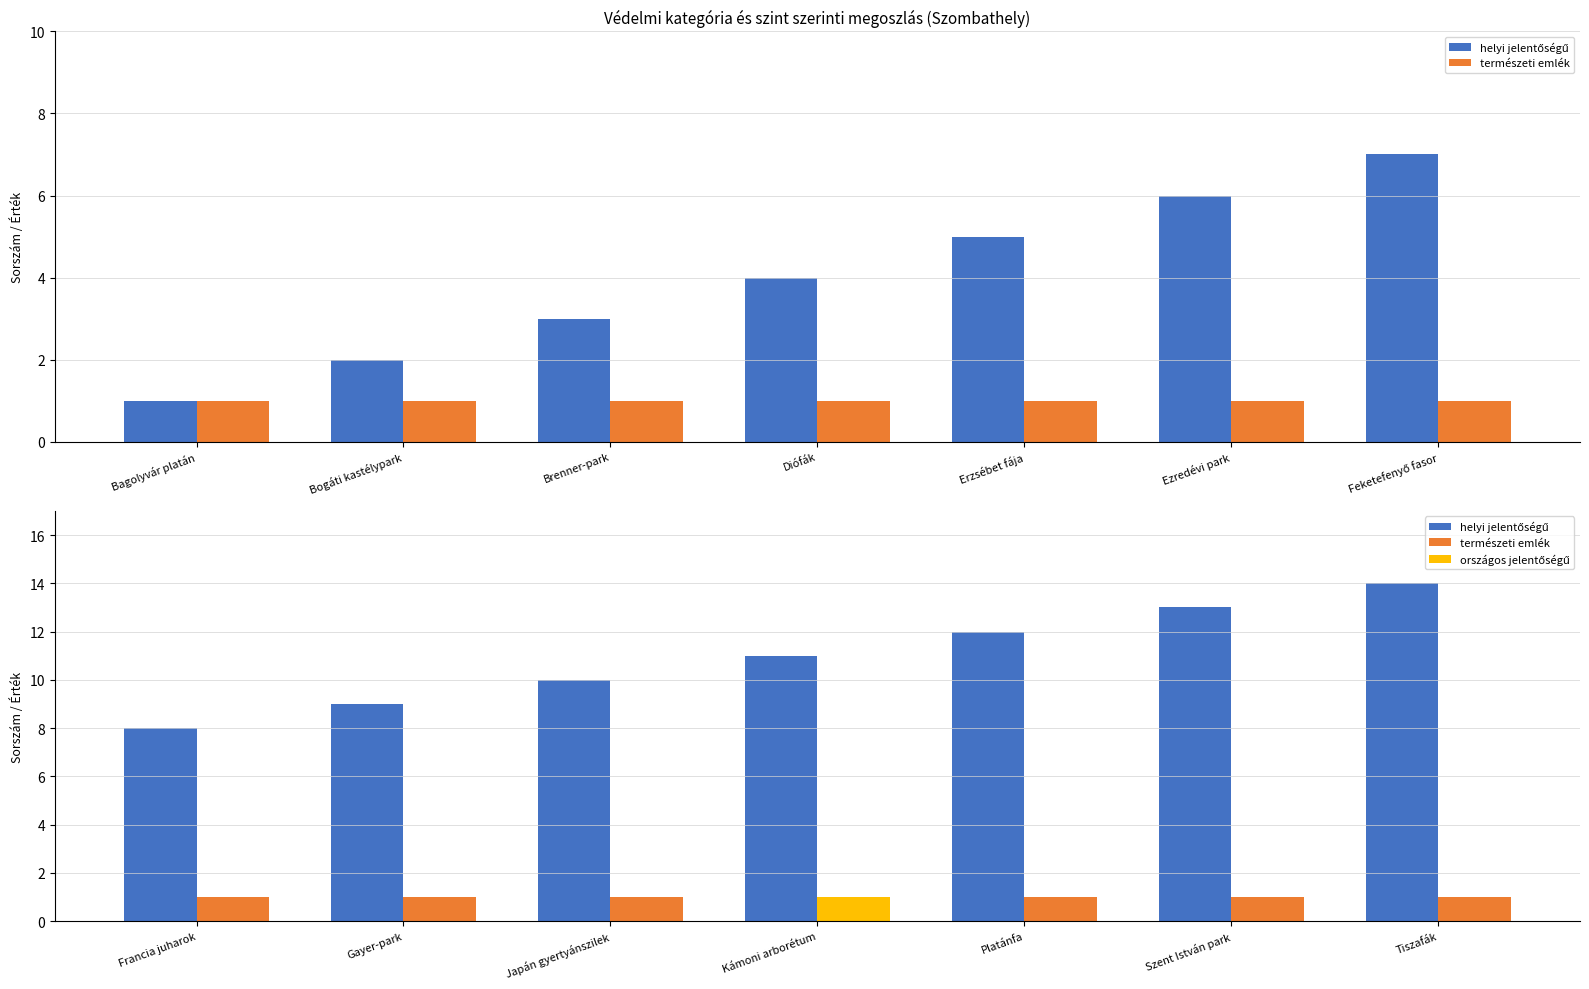

What is the maximum value for helyi jelentőségű?

14